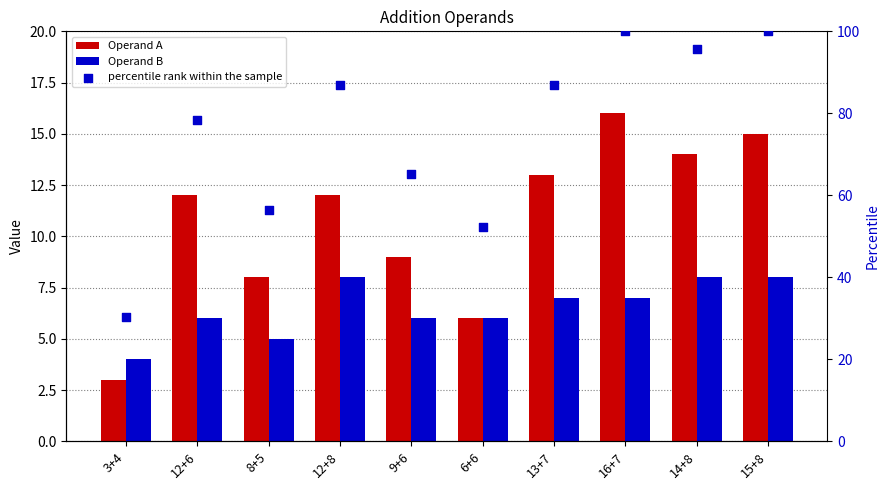

Which series contains the highest Y value?

percentile rank within the sample